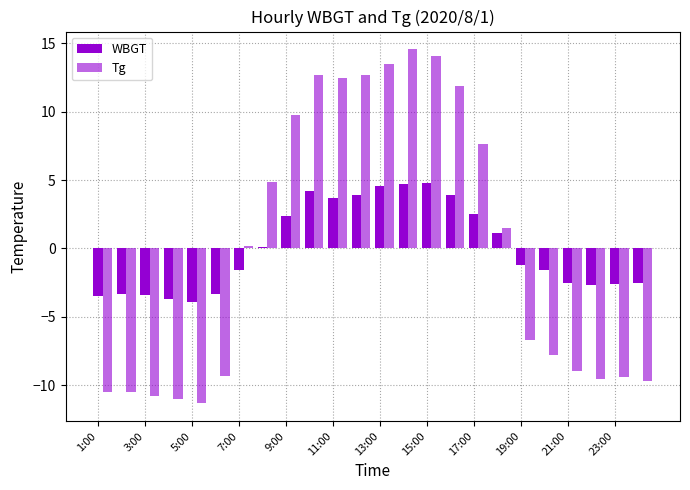

How many bars are there in each group?

2